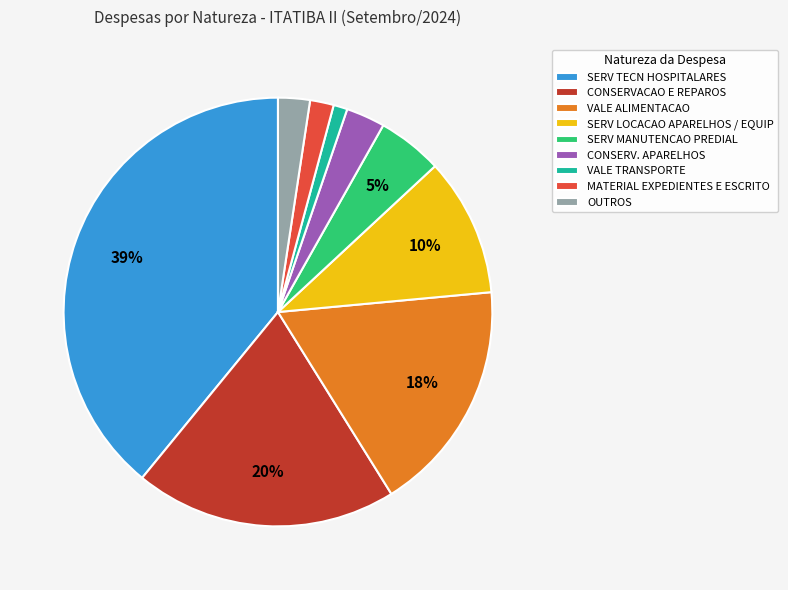

To the nearest percent, what percentage of the pie is VALE TRANSPORTE?

1%